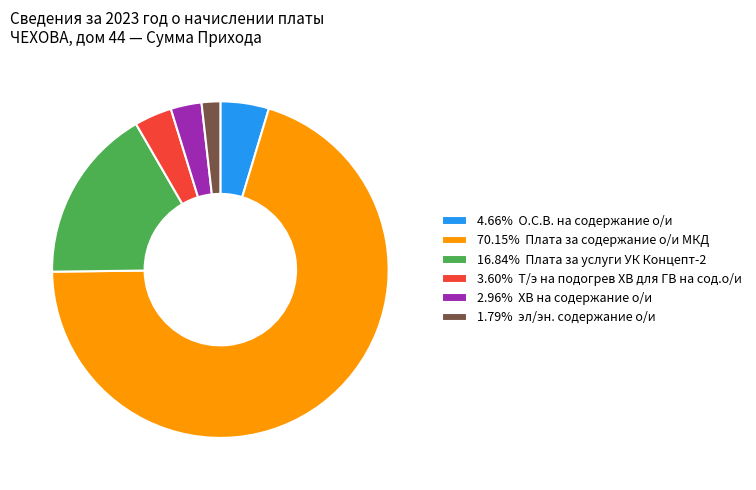

Is there any slice that represents more than half of the pie?

Yes